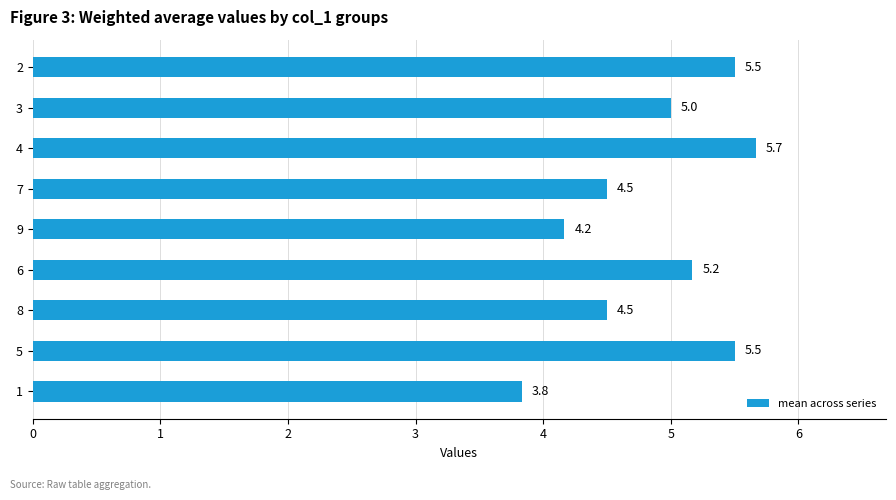

How many bars are there in total?

9